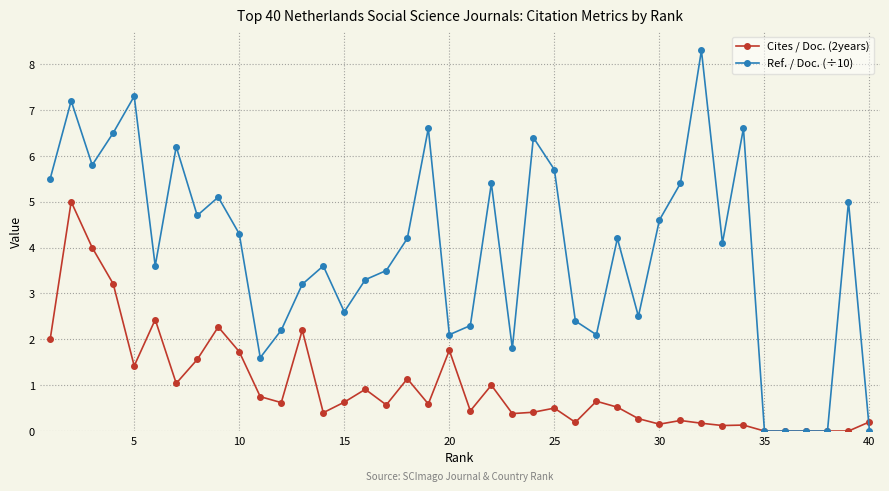

Which series ends up on top after the final intersection of Ref. / Doc. (÷10) and Cites / Doc. (2years)?

Cites / Doc. (2years)